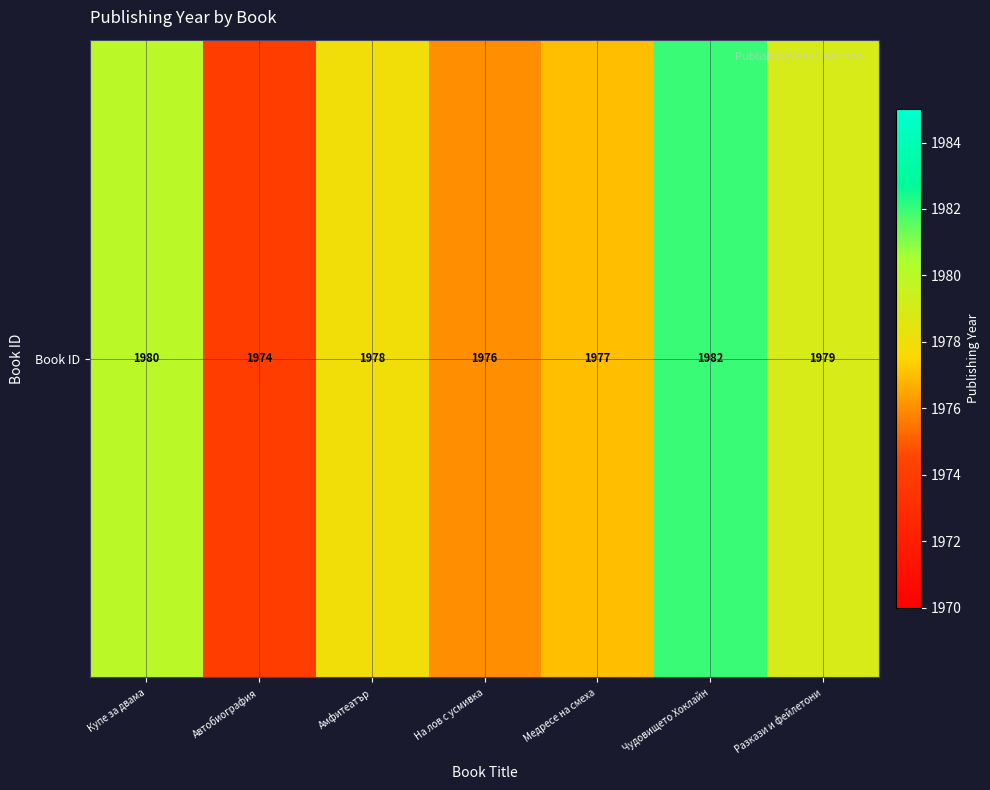

The value at Купе за двама is 1980. True or false?

True